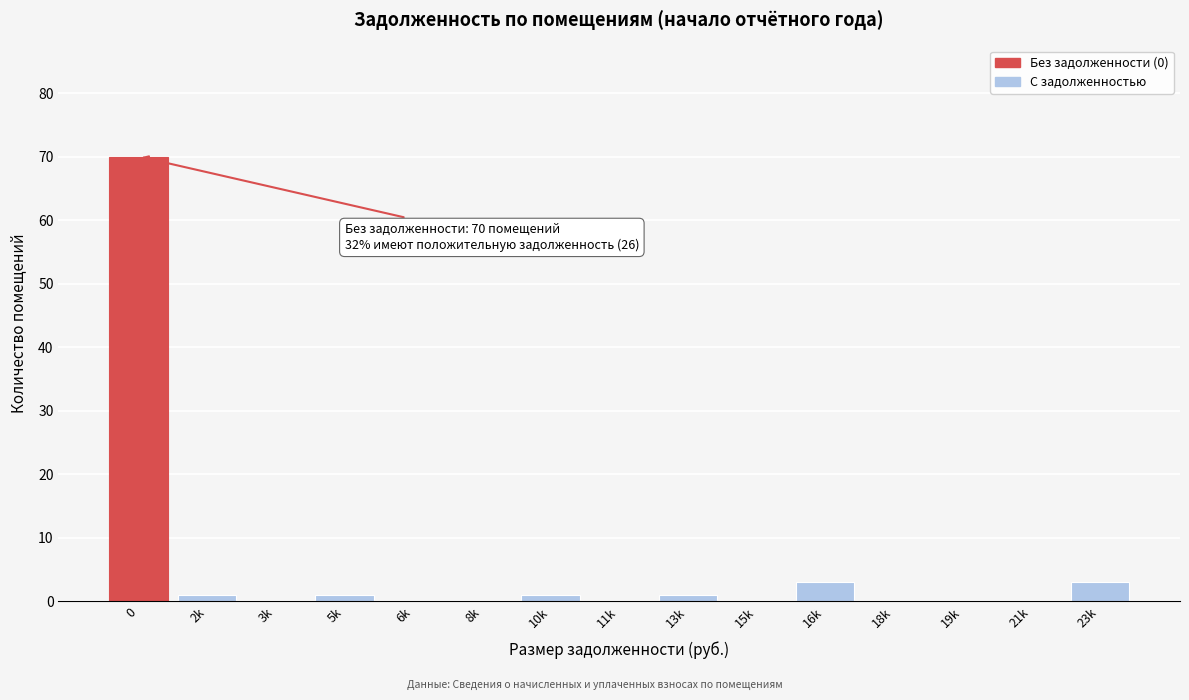

Reading left to right, list all the values displayed in this chart.

0=70	2k=1	3k=0	5k=1	6k=0	8k=0	10k=1	11k=0	13k=1	15k=0	16k=3	18k=0	19k=0	21k=0	23k=3